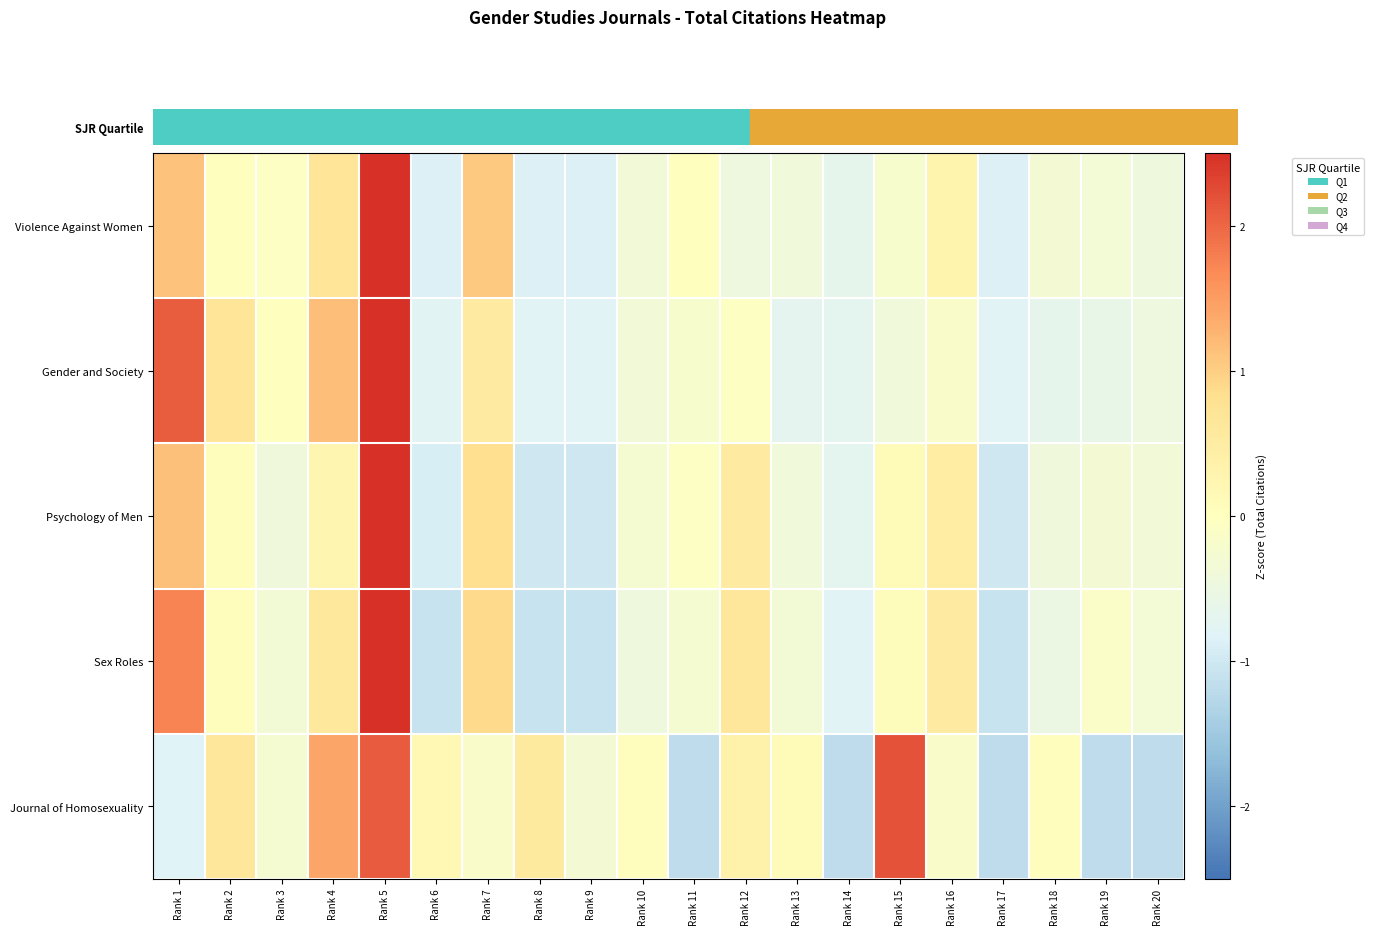

List the series in order of their overall mean, highest first.

Sex Roles, Violence Against Women, Journal of Homosexuality, Psychology of Men, Gender and Society